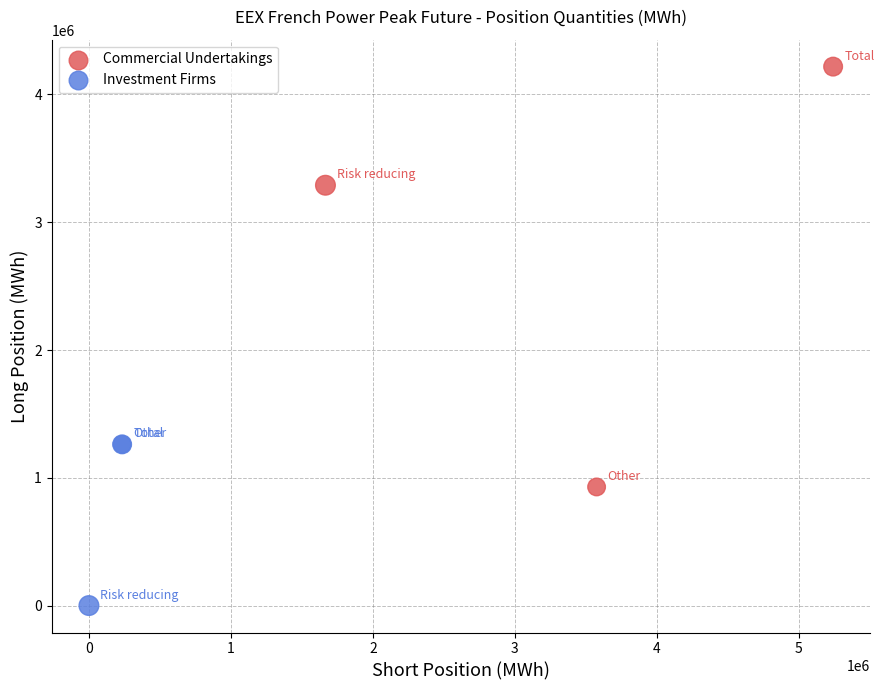

Which series contains the lowest Y value?

Investment Firms